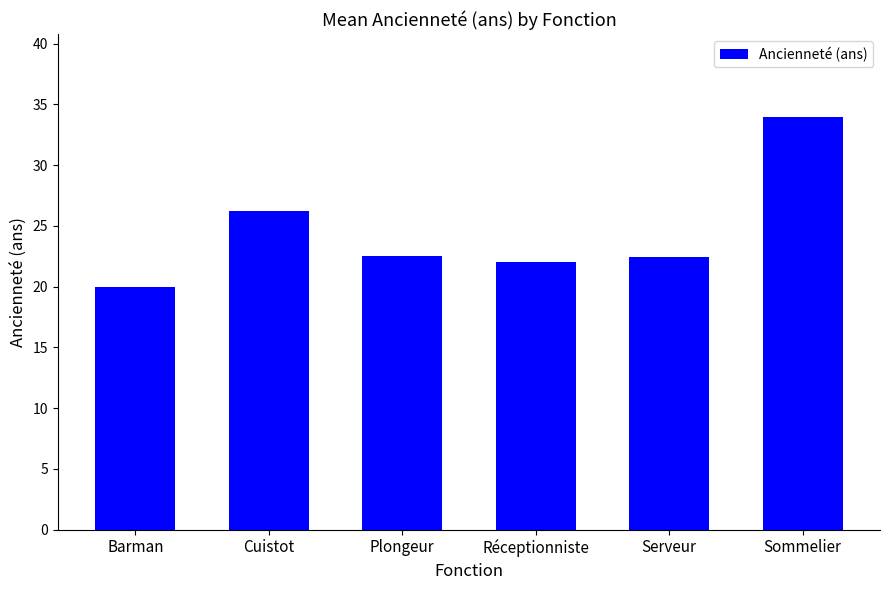

Are the bars horizontal?

No